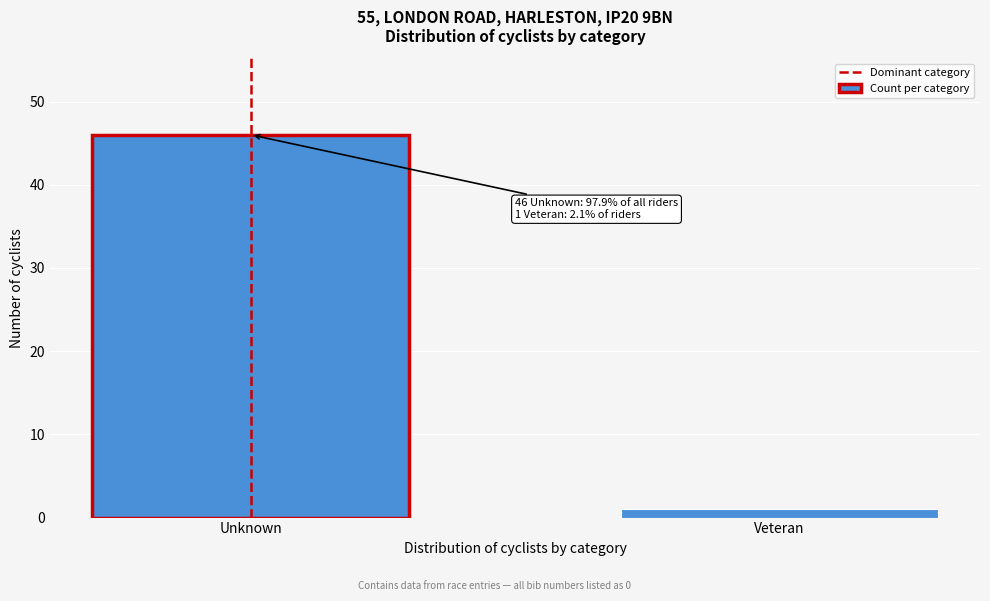

Reading left to right, list all the values displayed in this chart.

Unknown=46	Veteran=1